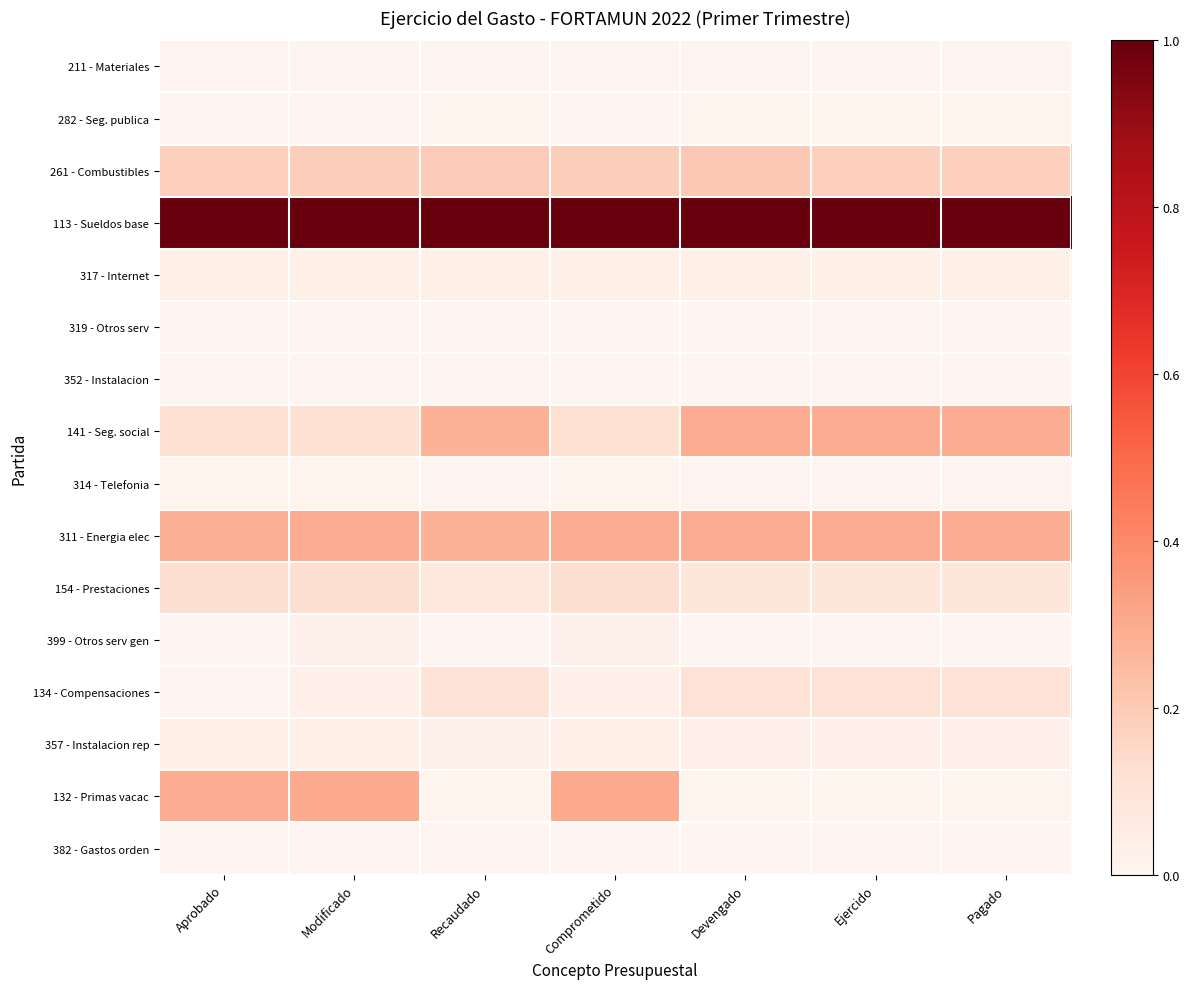

At Aprobado, list the series in order from largest to smallest.

113 - Sueldos base, 132 - Primas vacac, 311 - Energia elec, 261 - Combustibles, 154 - Prestaciones, 141 - Seg. social, 357 - Instalacion rep, 317 - Internet, 314 - Telefonia, 134 - Compensaciones, 211 - Materiales, 399 - Otros serv gen, 282 - Seg. publica, 382 - Gastos orden, 352 - Instalacion, 319 - Otros serv